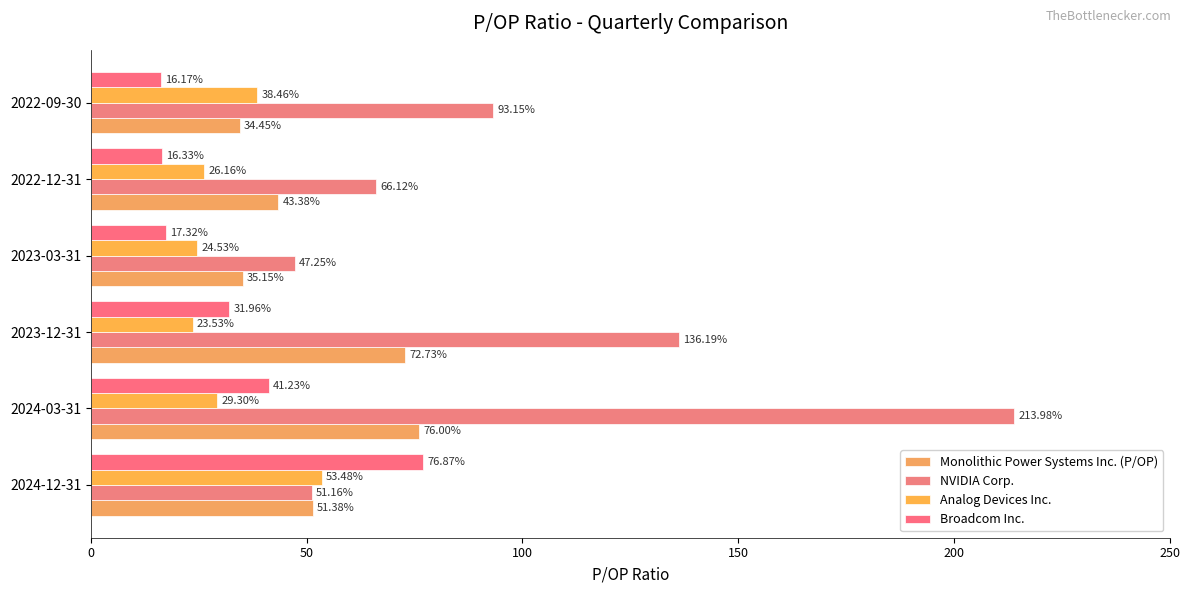

Reading left to right, transcribe all the data shown in this chart.

Monolithic Power Systems Inc. (P/OP): 51.4	76.0	72.7	35.1	43.4	34.5
NVIDIA Corp.: 51.2	214.0	136.2	47.2	66.1	93.2
Analog Devices Inc.: 53.5	29.3	23.5	24.5	26.2	38.5
Broadcom Inc.: 76.9	41.2	32.0	17.3	16.3	16.2